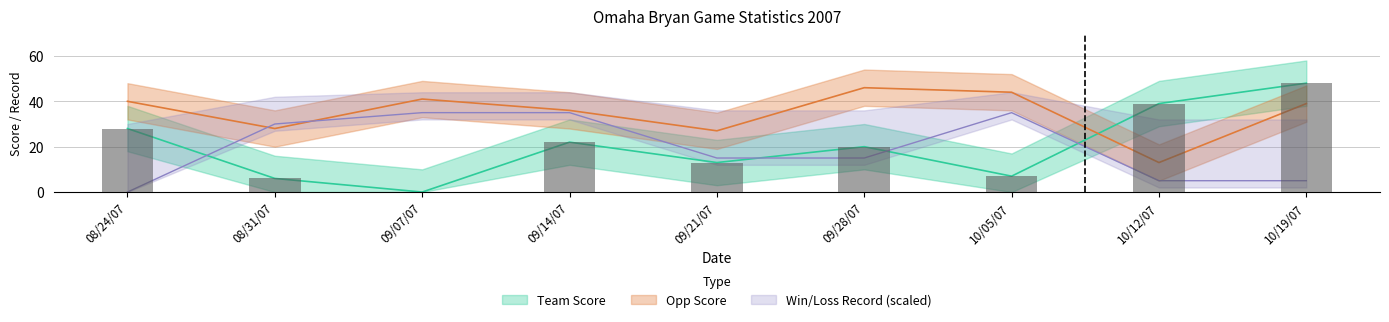

What is the sum of the Team Score values at 08/24/07 and 09/07/07?

28